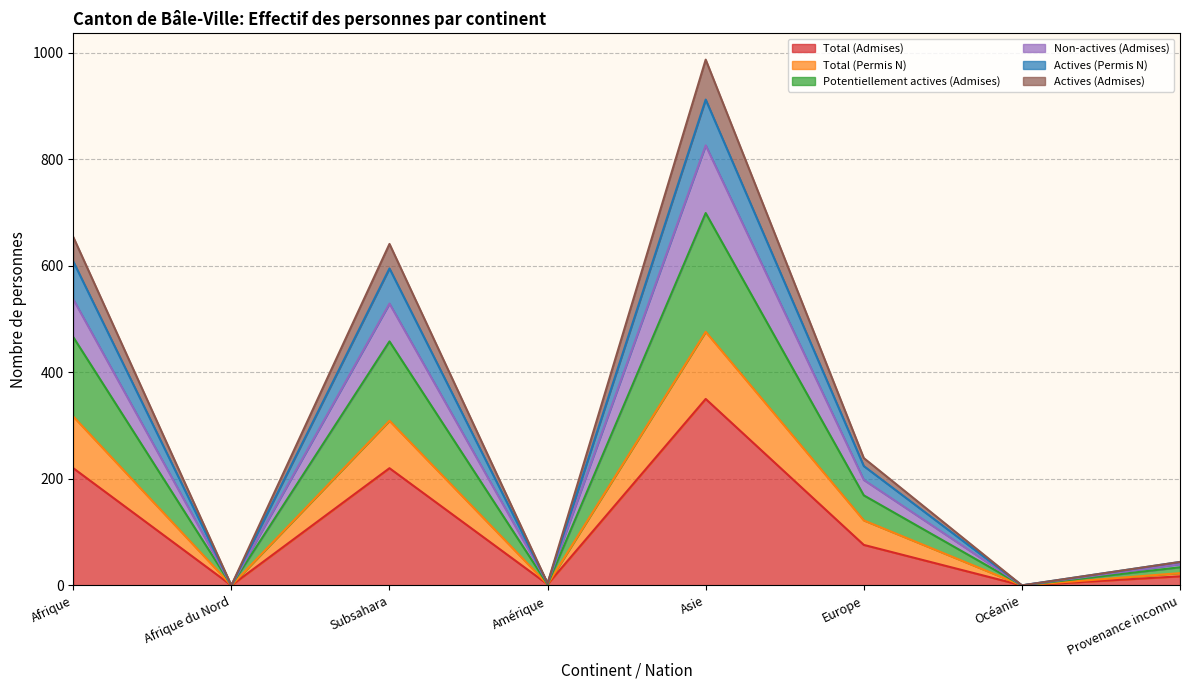

Rank the categories by Actives (Permis N) value from highest to lowest.

Asie, Afrique, Subsahara, Europe, Provenance inconnu, Amérique, Afrique du Nord, Océanie